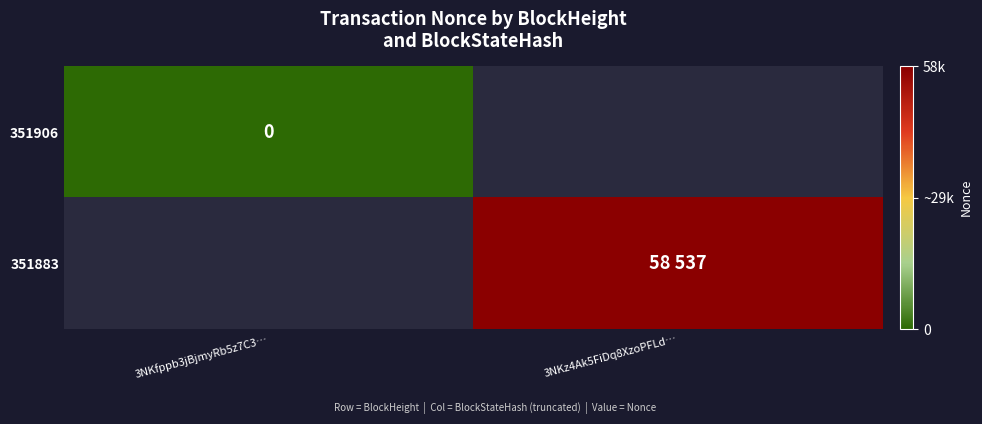

Rank the series by their average value, from highest to lowest.

351906, 351883